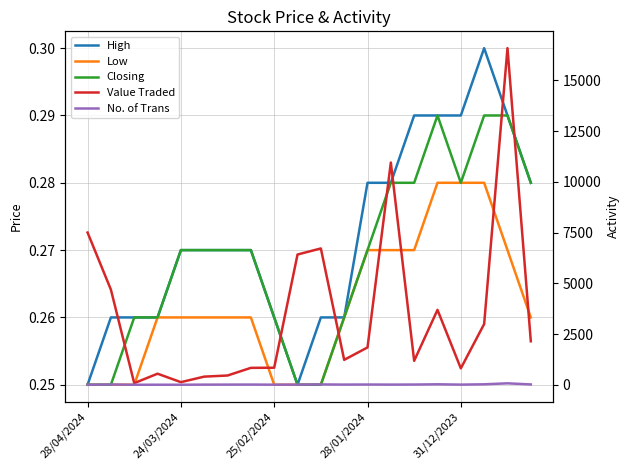

What is the difference between the maximum and minimum values in the No. of Trans series?

70.0